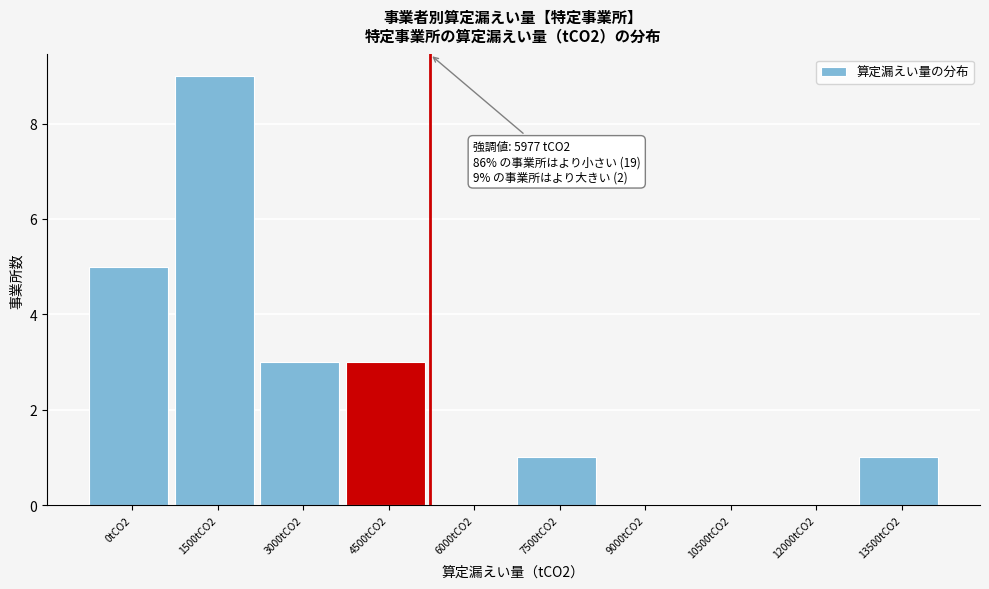

Reading right to left, extract all data points from this chart.

13500tCO2=1	12000tCO2=0	10500tCO2=0	9000tCO2=0	7500tCO2=1	6000tCO2=0	4500tCO2=3	3000tCO2=3	1500tCO2=9	0tCO2=5